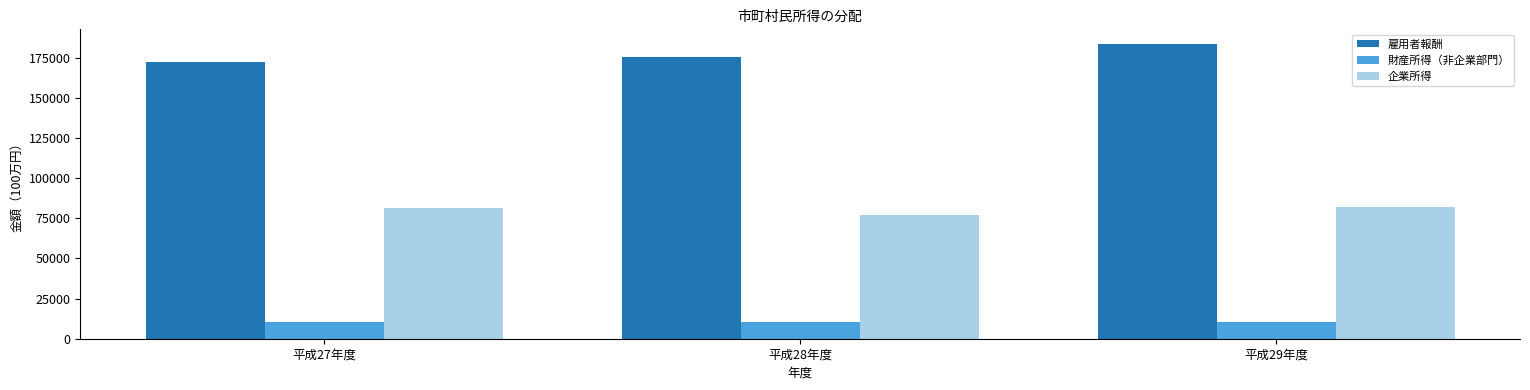

How many groups of bars are there?

3